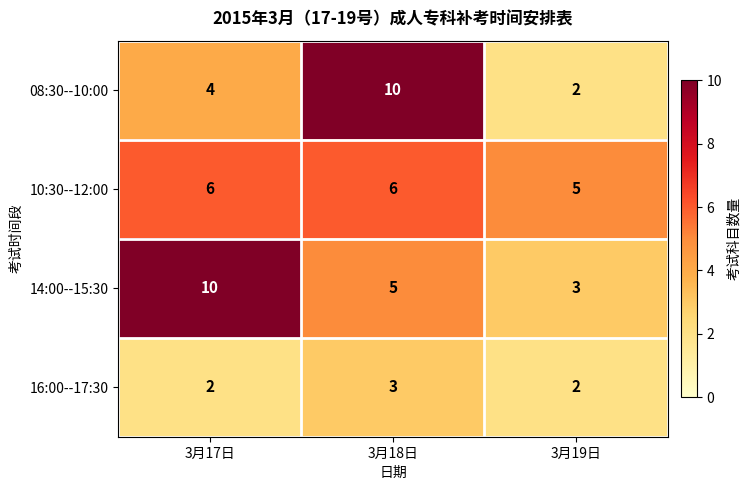

Reading left to right, extract all data points from this chart.

08:30--10:00: 3月17日=4	3月18日=10	3月19日=2
10:30--12:00: 3月17日=6	3月18日=6	3月19日=5
14:00--15:30: 3月17日=10	3月18日=5	3月19日=3
16:00--17:30: 3月17日=2	3月18日=3	3月19日=2